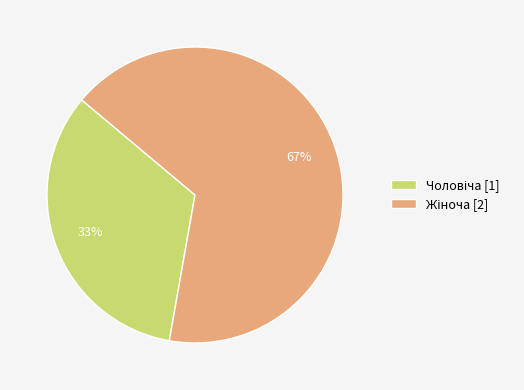

To the nearest percent, what is the average slice percentage?

50%